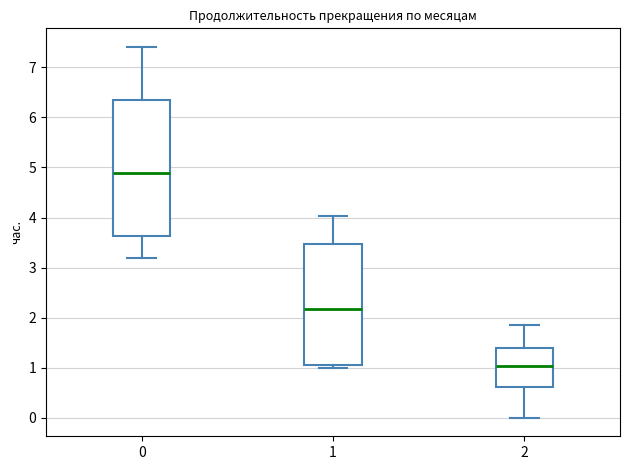

Reading left to right, read every box against the y-axis: the position of its median line, the range the box covers, and the ends of its whiskers. The values are not printed on the chart, so give them approximately, as read against the axis.

0: median 4.9, box 3.6 to 6.4, whiskers 3.2 to 7.4
1: median 2.2, box 1.1 to 3.5, whiskers 1.0 to 4.0
2: median 1.0, box 0.6 to 1.4, whiskers 0.0 to 1.9